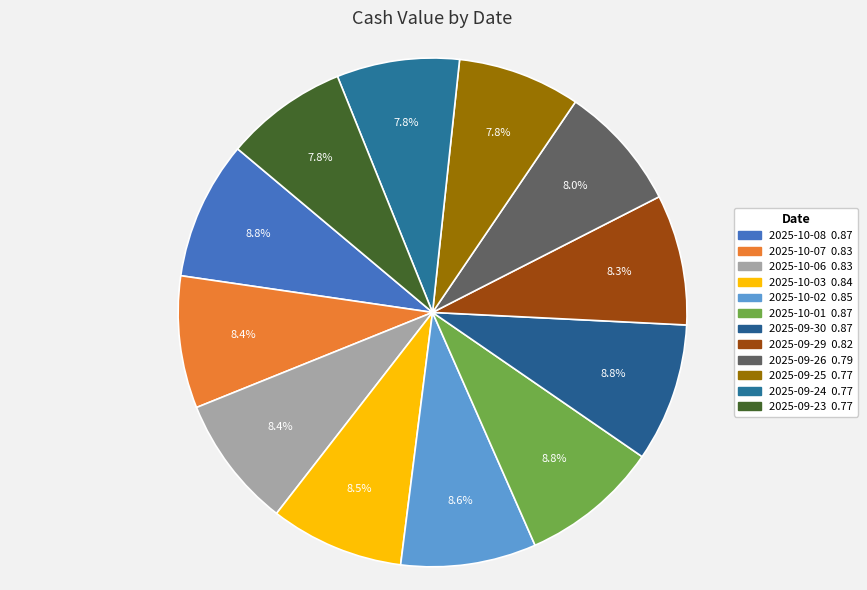

Is it true that 2025-10-02 is 1% of the pie?

False